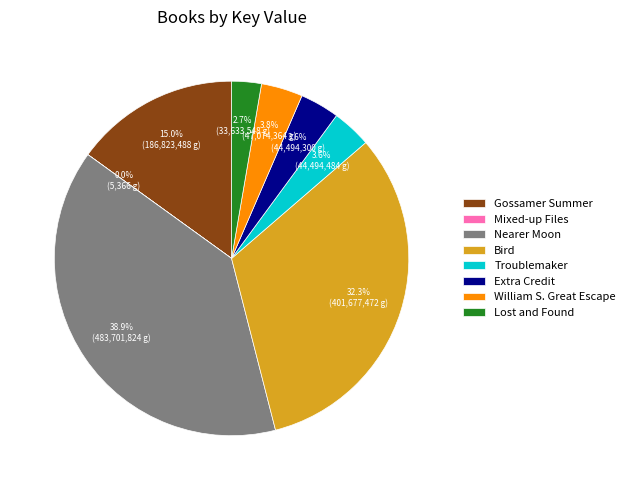

Approximately how many times larger is the value at Bird compared to Troublemaker?

9.0